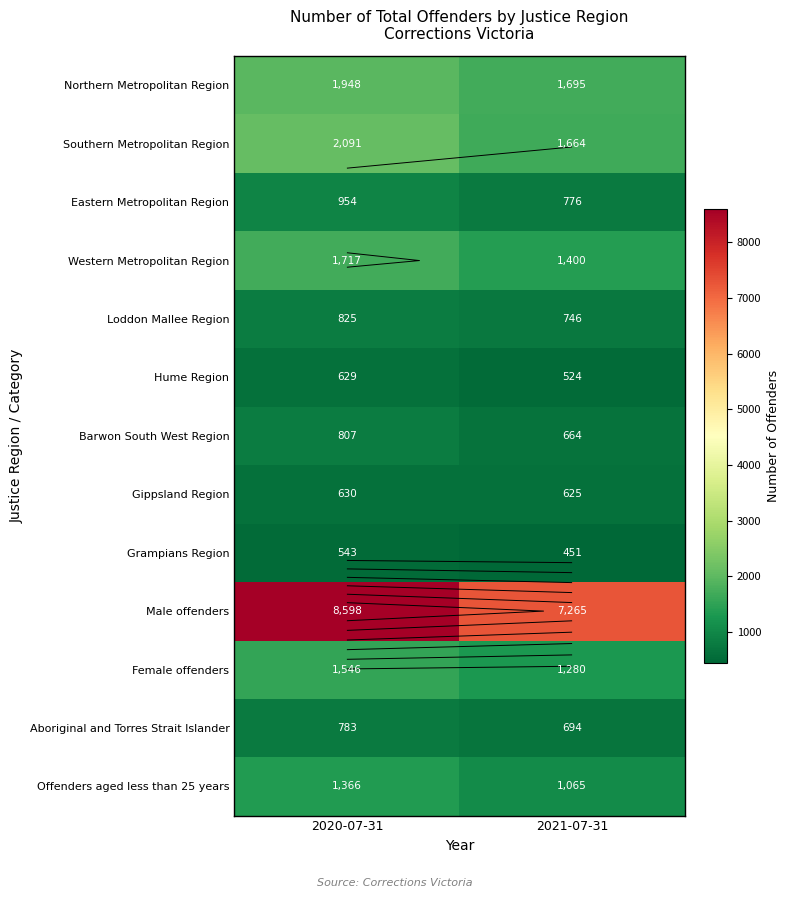

Is it true that Hume Region equals 524 at 2021-07-31?

True